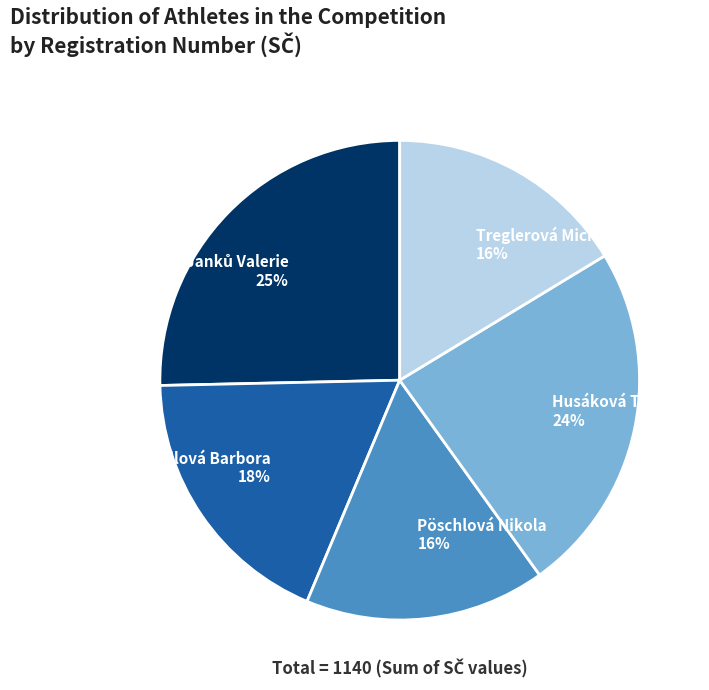

Between Treglerová Michaela and Husáková Tereza, which is larger?

Husáková Tereza